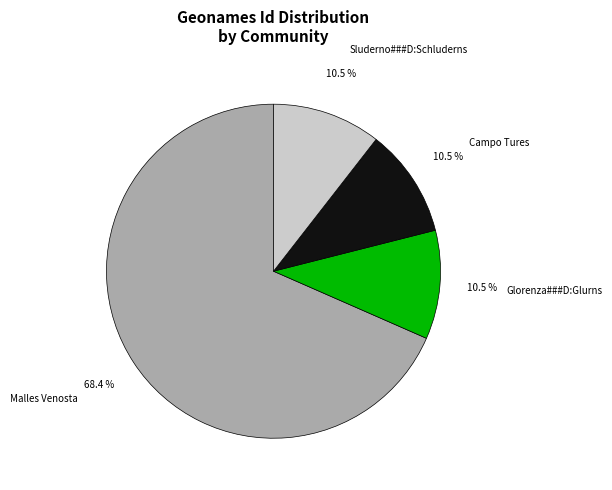

Does any single category account for the majority?

Yes